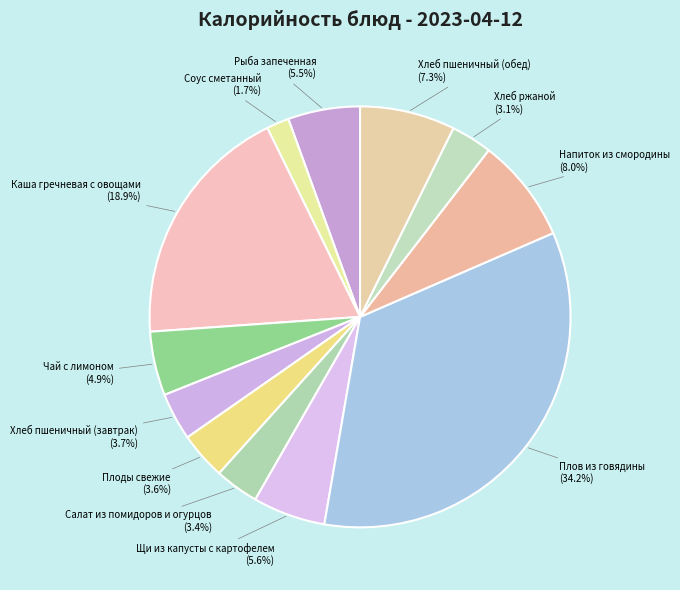

How many segments does this pie chart have?

12